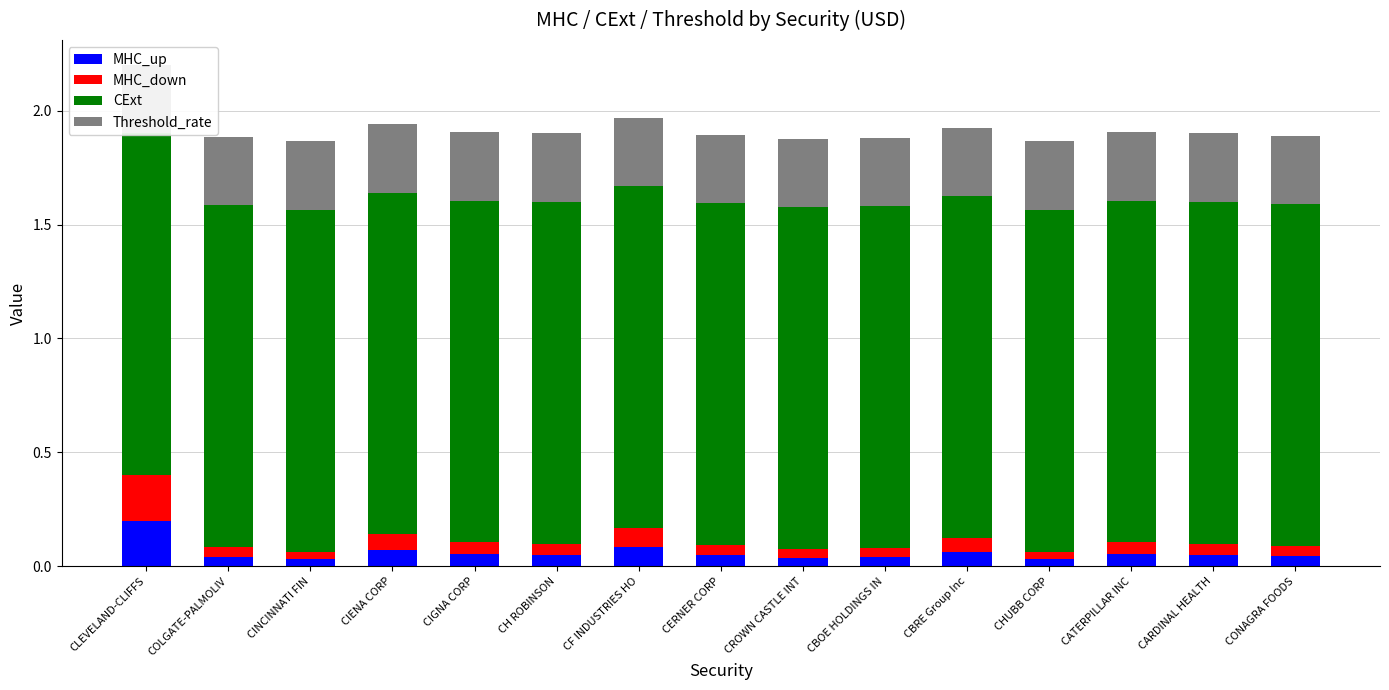

What is the label of the 5th bar from the right?

CBRE Group Inc